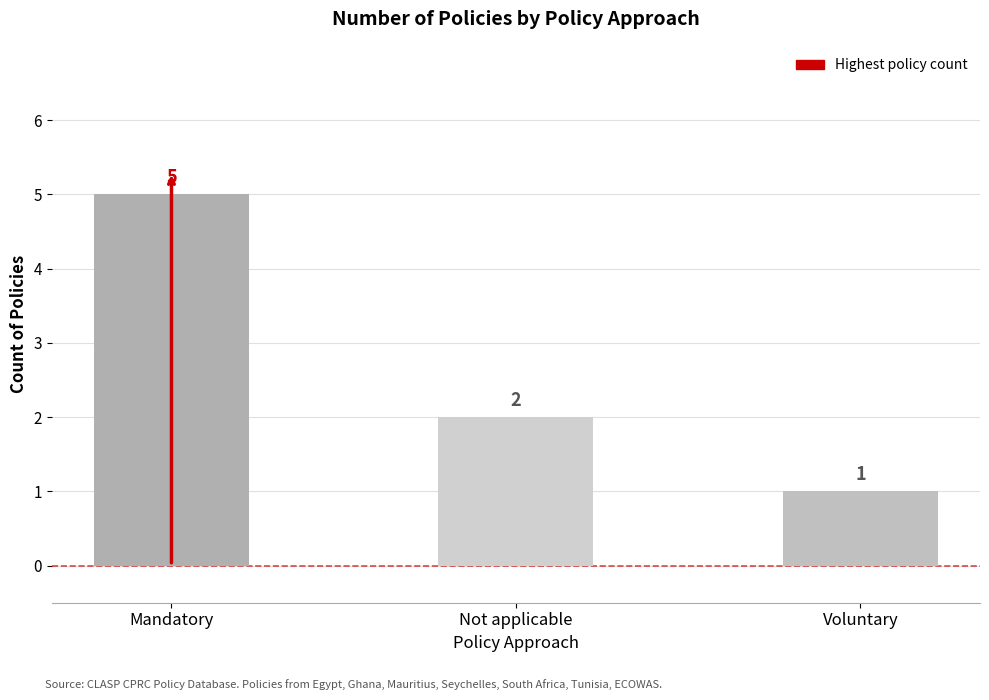

The chart shows a value of 2 at Voluntary. True or false?

False